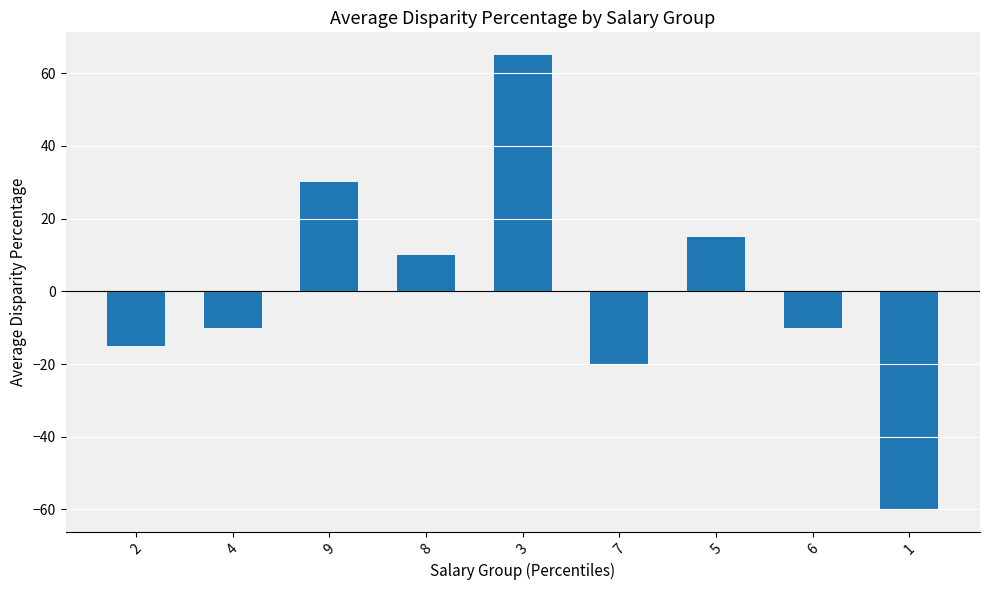

What is the sum of the values at 9 and 3?

95